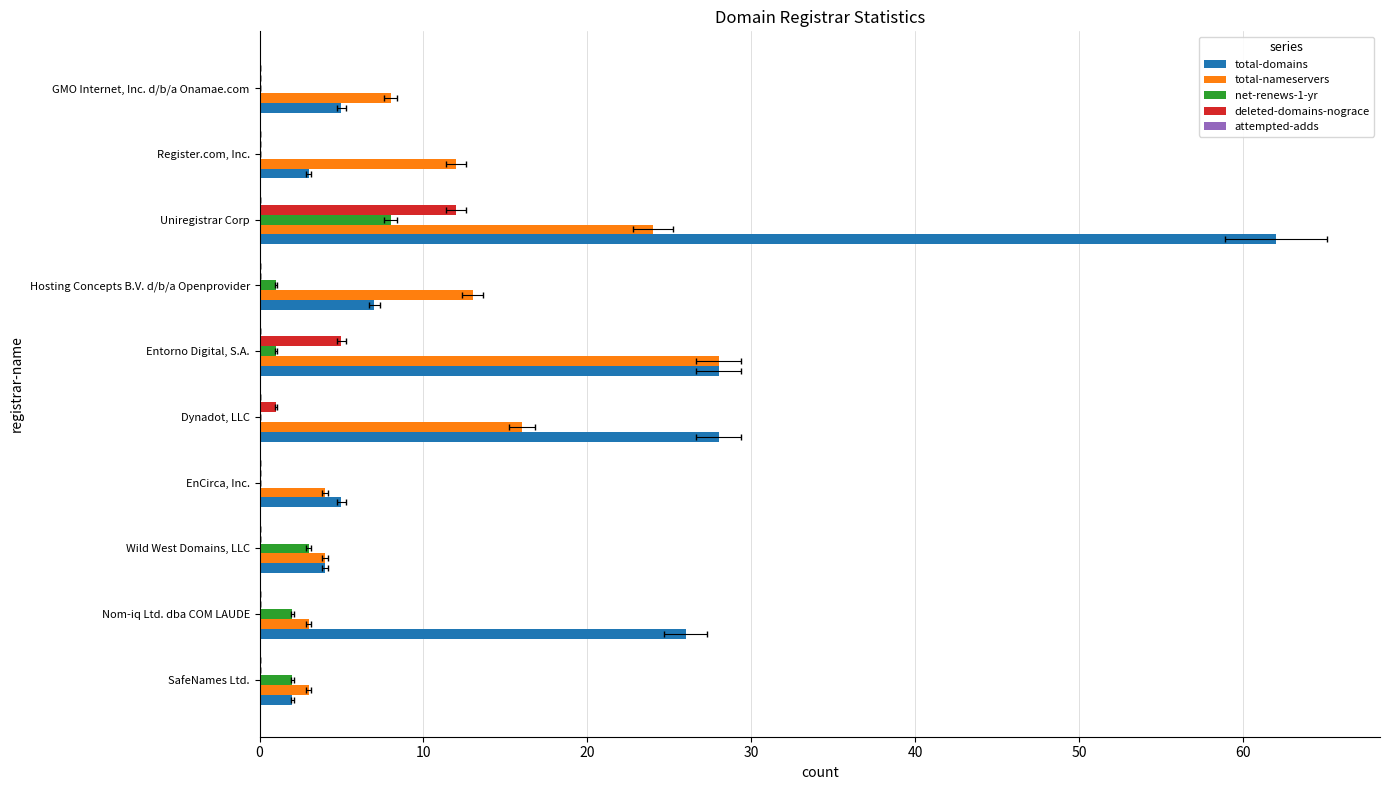

What are all the series names shown in the legend?

total-domains, total-nameservers, net-renews-1-yr, deleted-domains-nograce, attempted-adds